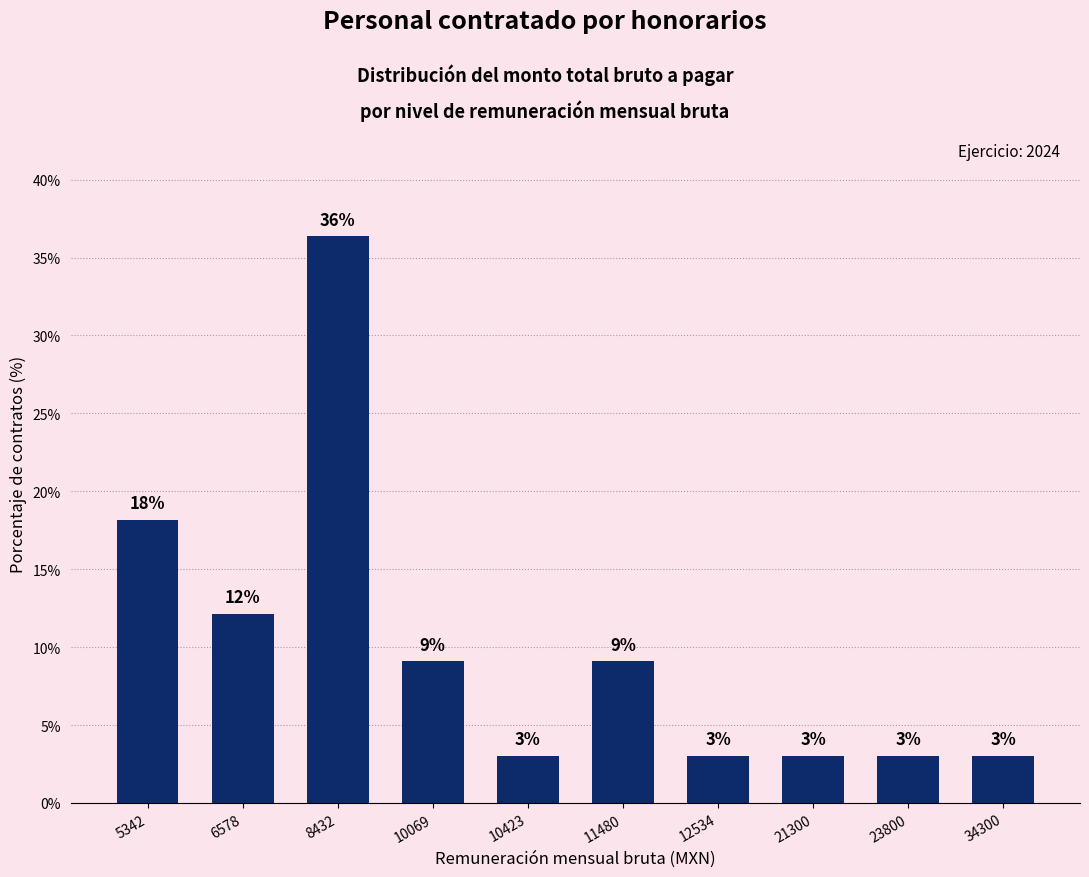

What is the difference between the maximum and minimum values?

33.3